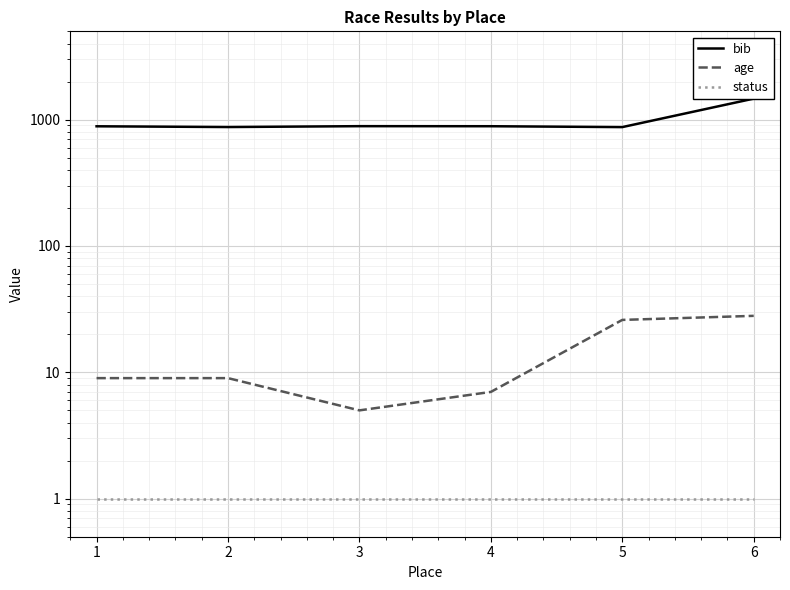

Which series changed the most between 2 and 4?

bib